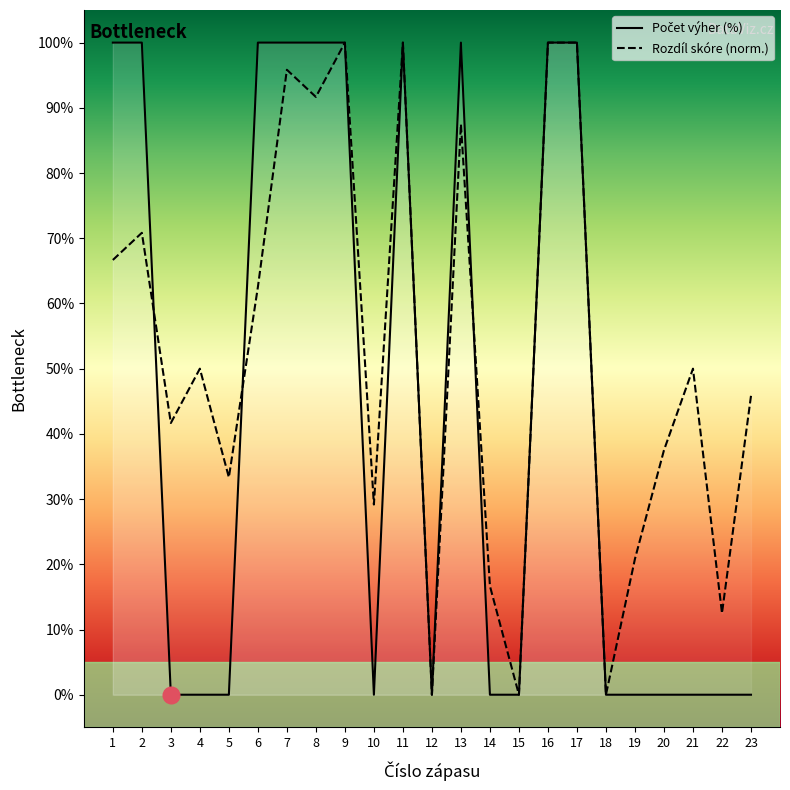

How many distinct data groups are displayed?

2